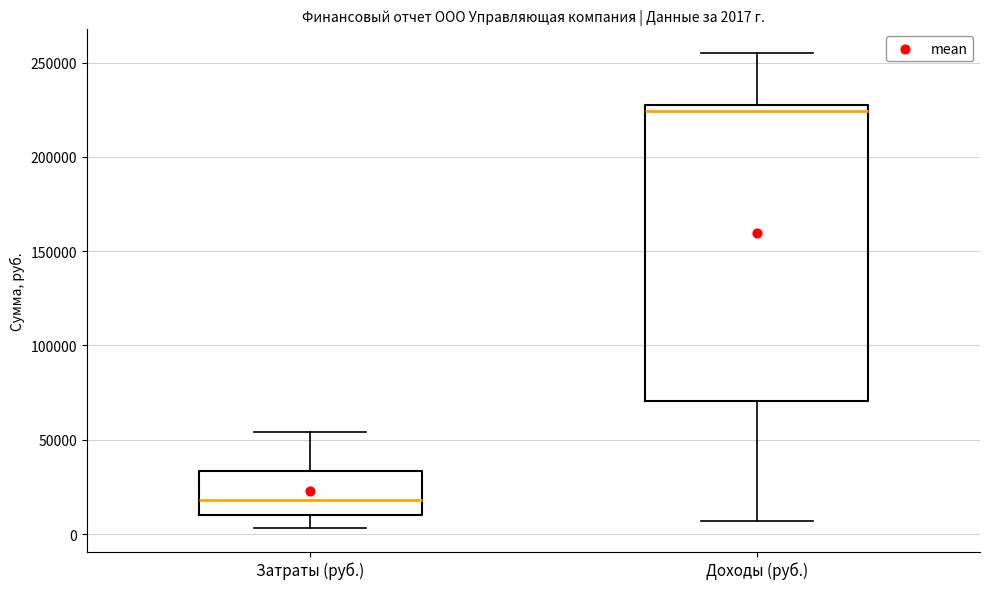

Comparing the boxes themselves (not the whiskers), which one is the tallest?

Доходы (руб.)